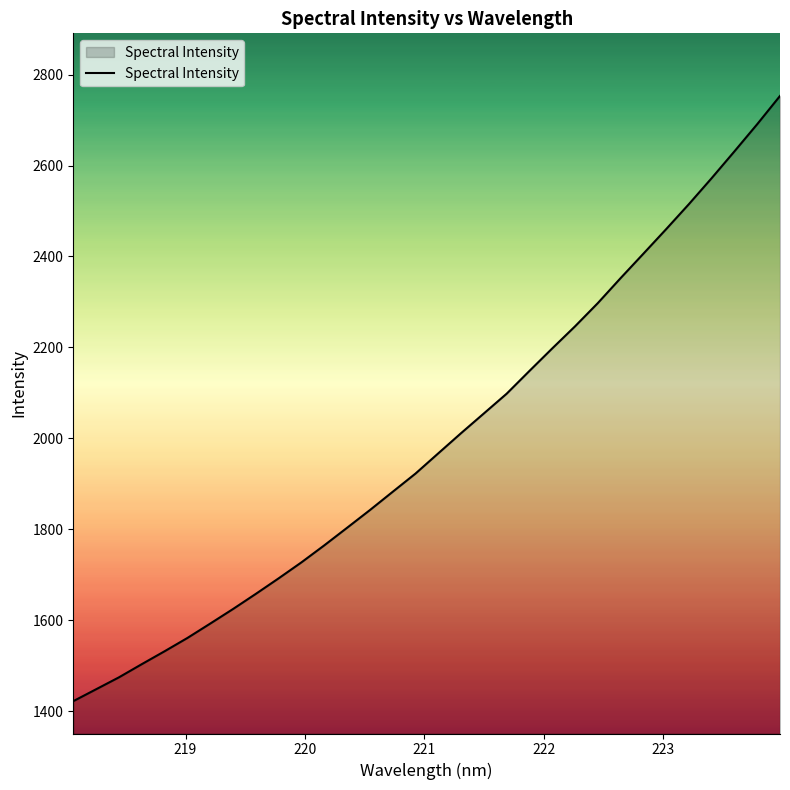

What is the difference between the maximum and minimum values?

1330.8